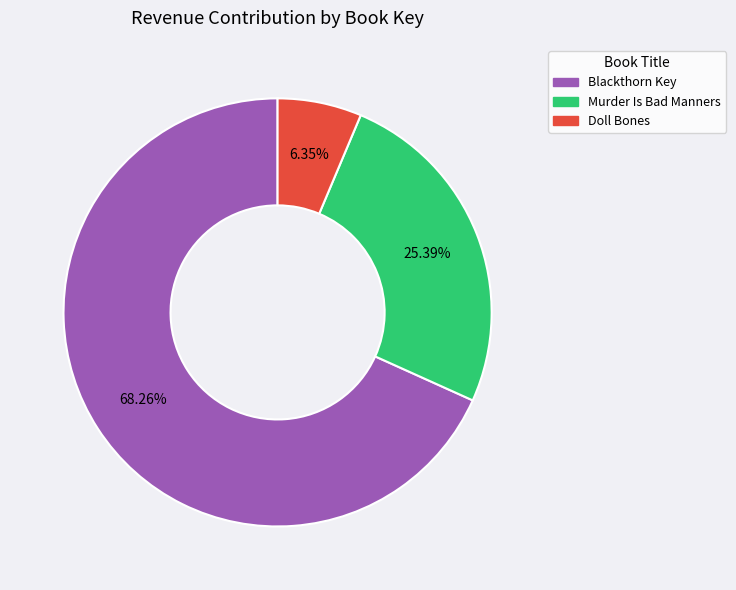

Count the number of slices in the pie.

3